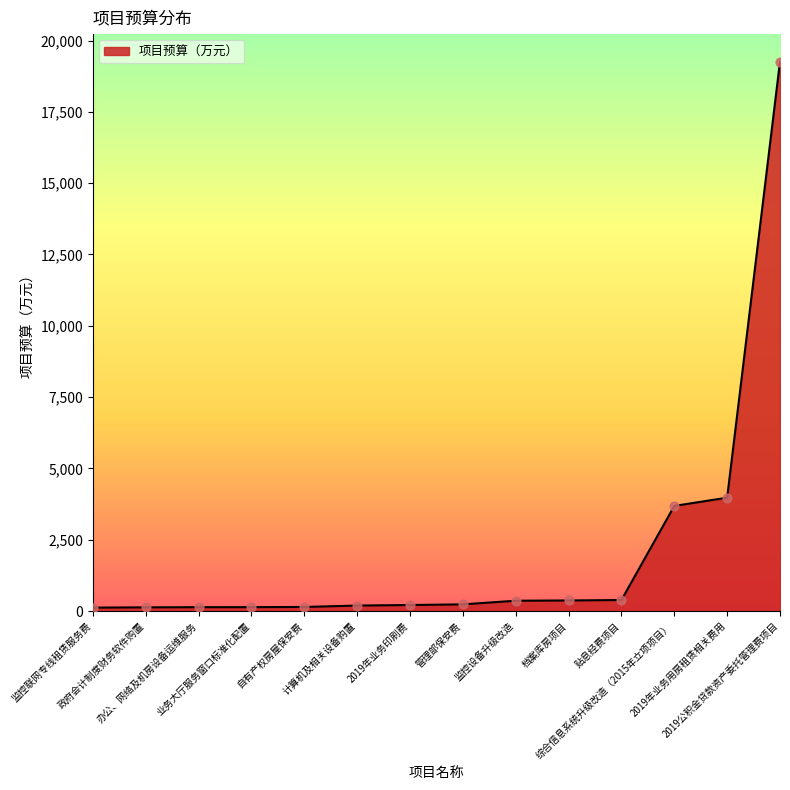

What is the change in value from 计算机及相关设备购置 to 2019公积金贷款资产委托管理费项目?

+19068.2